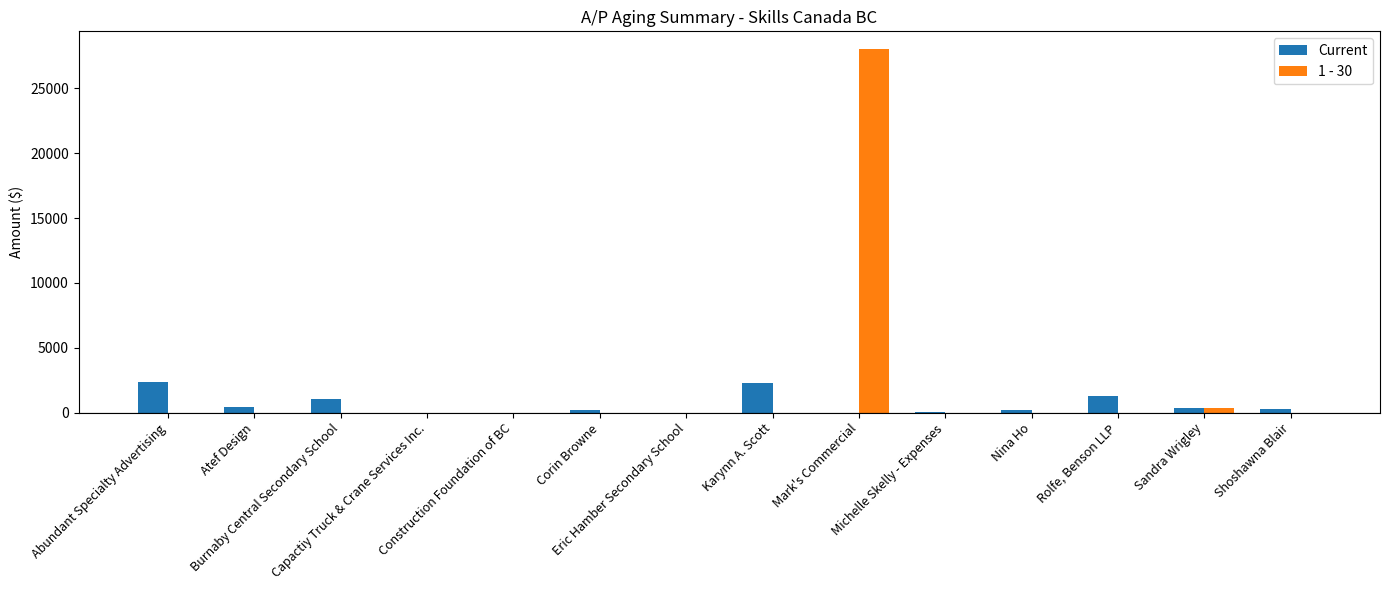

True or false: 1 - 30 has a value of 0.0 at Atef Design.

True